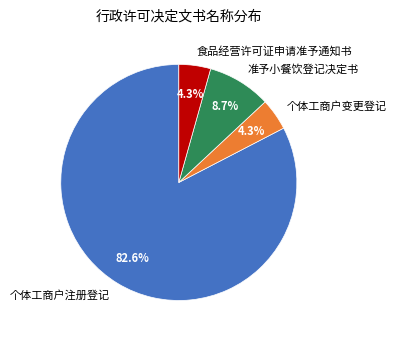

To the nearest percent, what percentage of the pie is 个体工商户注册登记?

83%